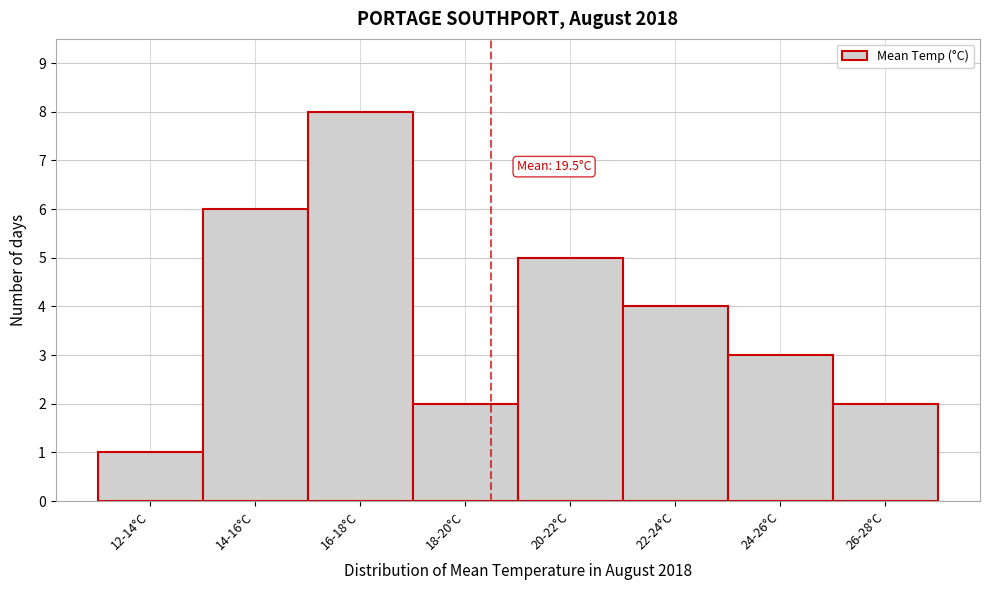

Reading left to right, transcribe all the data shown in this chart.

1	6	8	2	5	4	3	2